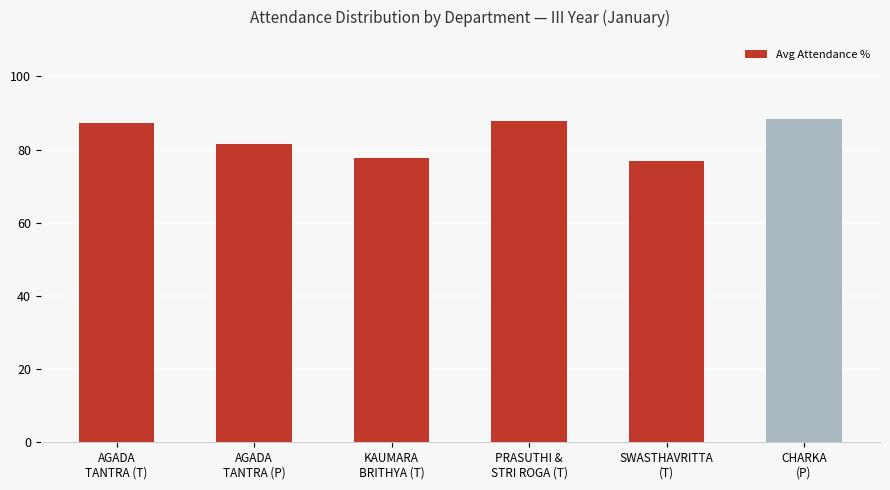

At which label does the data first exceed 87?

AGADA
TANTRA (T)